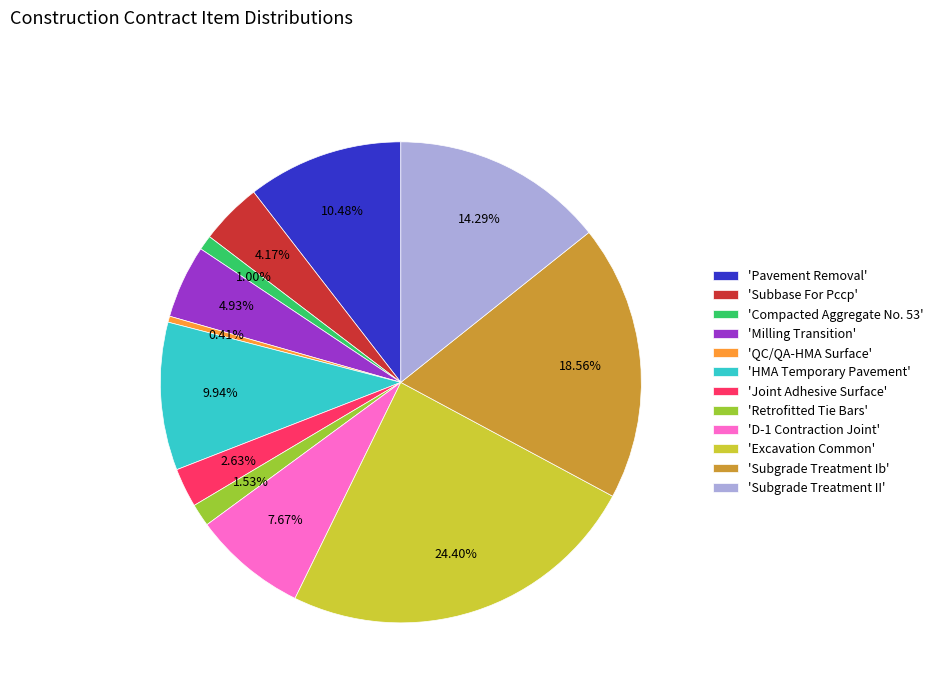

Is there a majority slice in this chart?

No